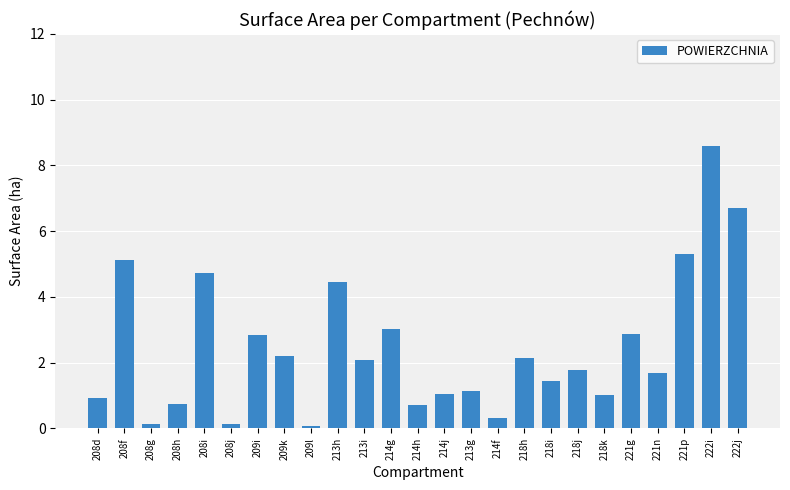

Approximately how many times larger is the value at 208h compared to 213g?

0.6